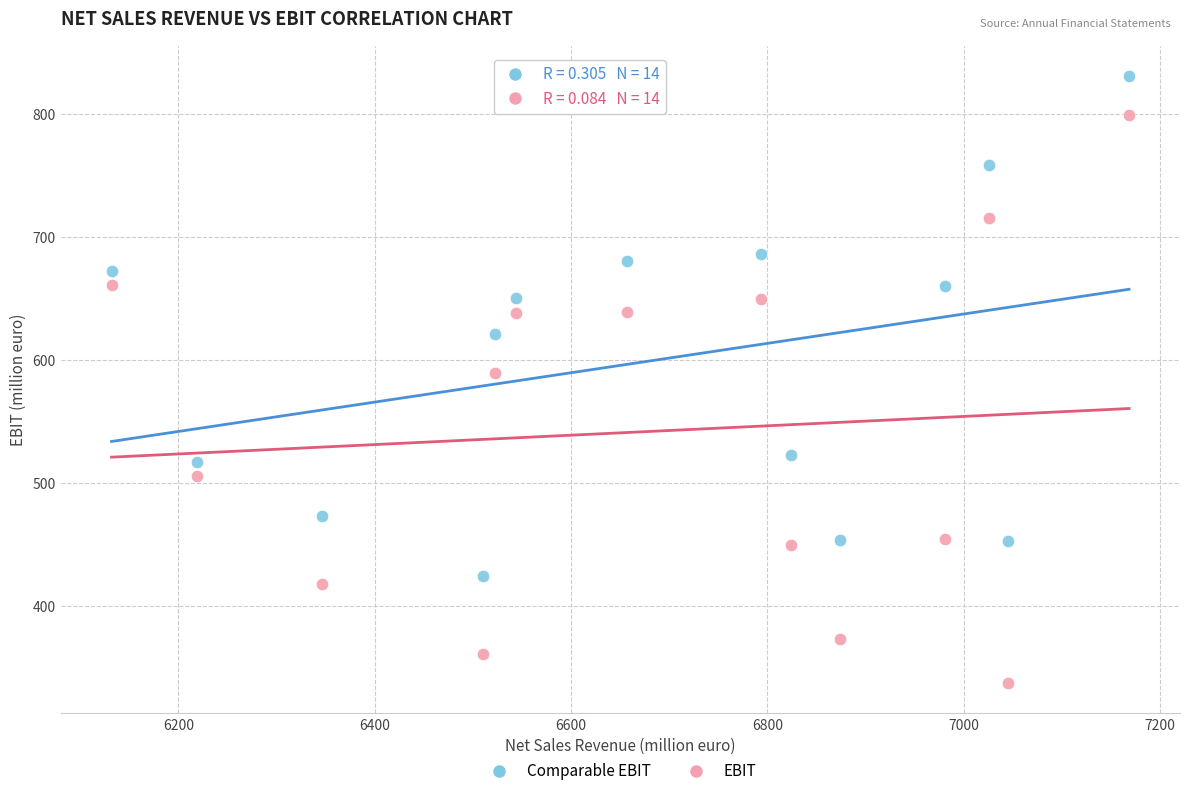

Which series reaches the minimum Y coordinate?

EBIT